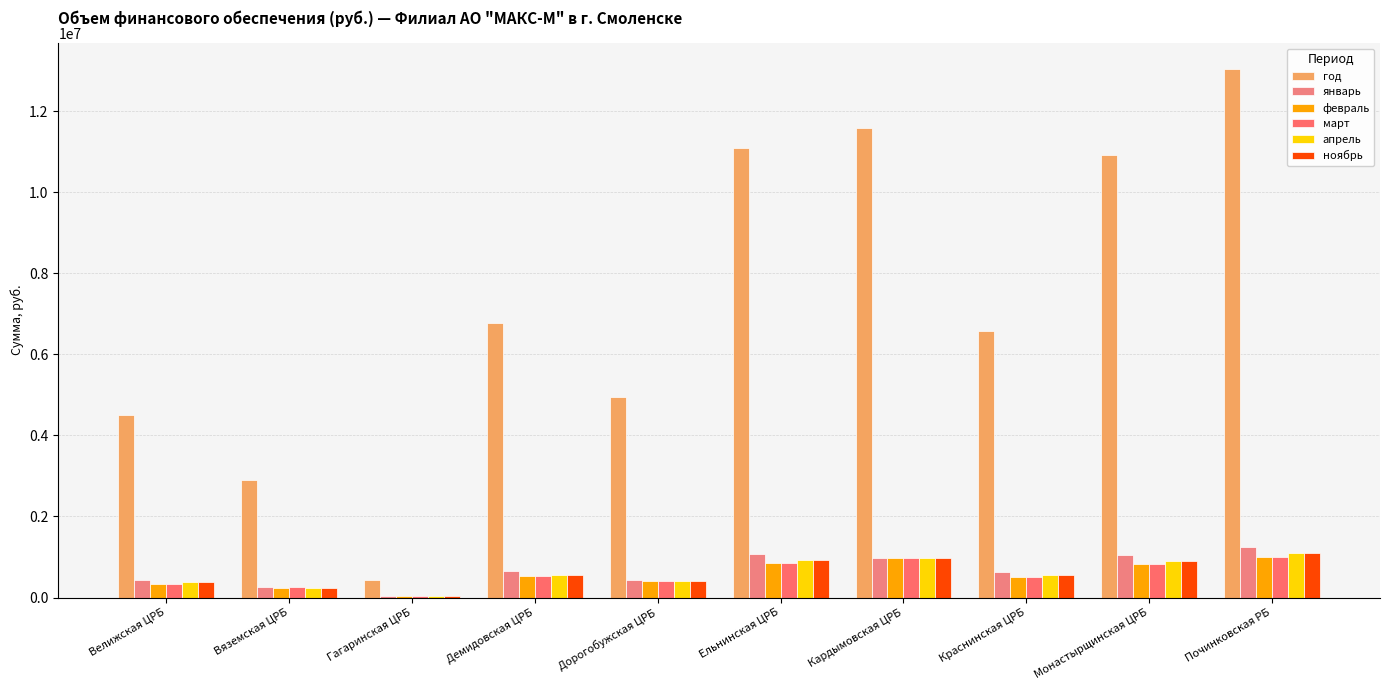

At how many categories does at least one series exceed 11064641?

3